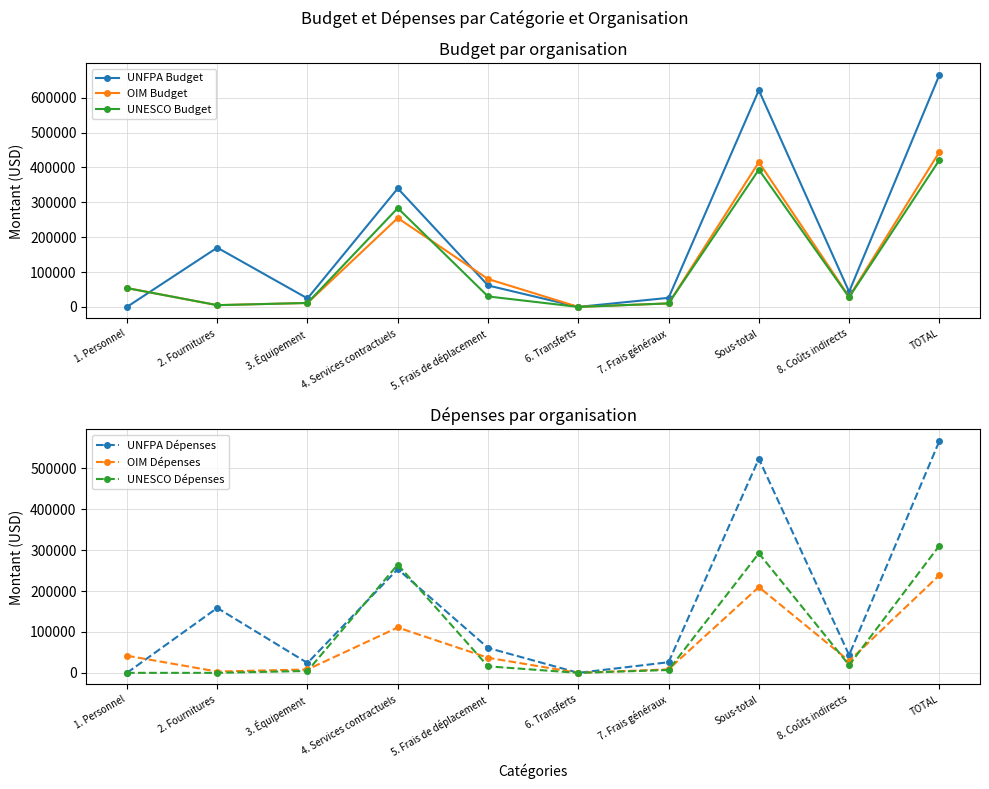

Is the value of UNESCO Budget at 7. Frais généraux greater than the value of OIM Budget at 1. Personnel?

No